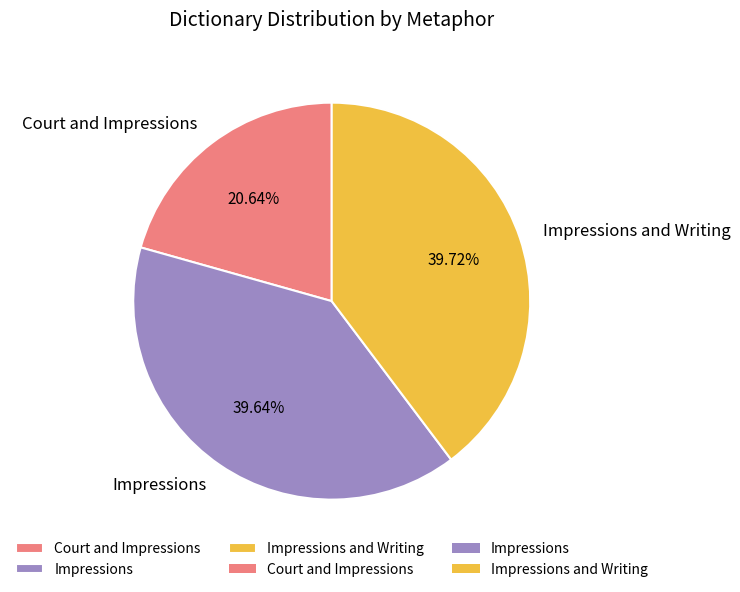

To the nearest percent, what percentage of the pie is Impressions?

40%